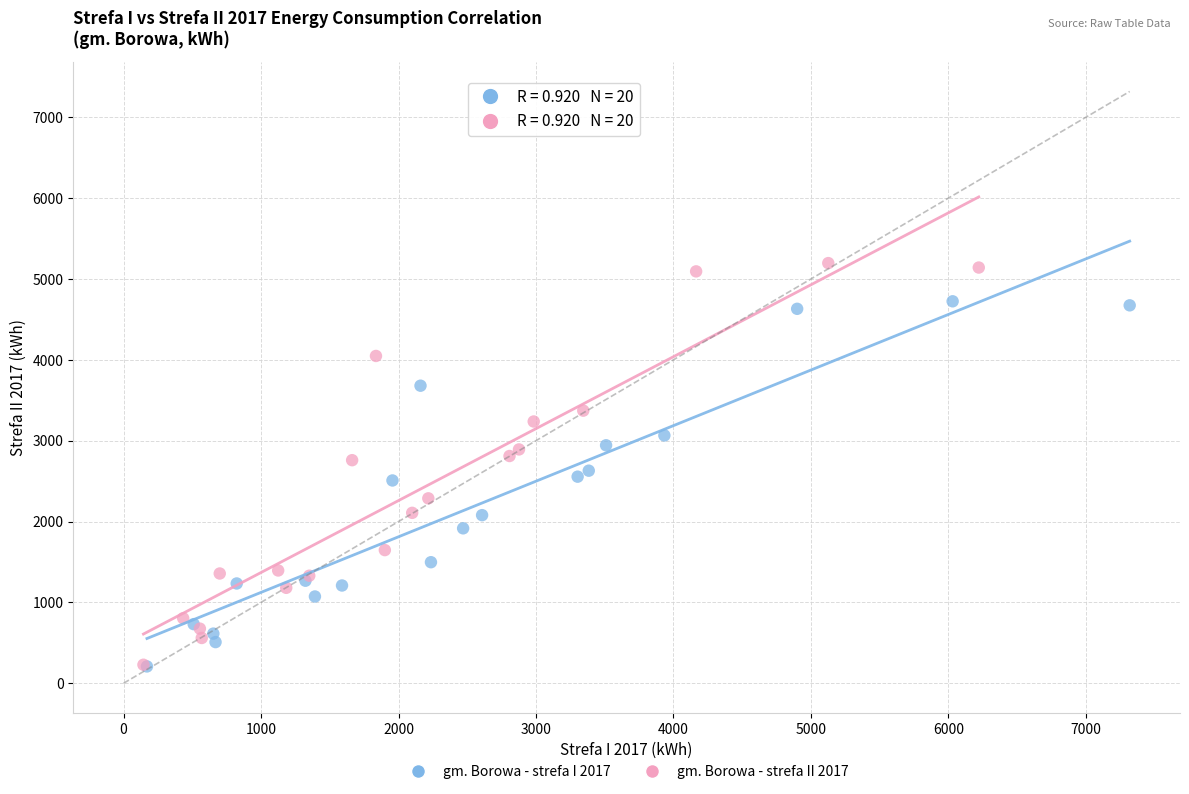

Which series contains the highest Y value?

gm. Borowa - strefa II 2017